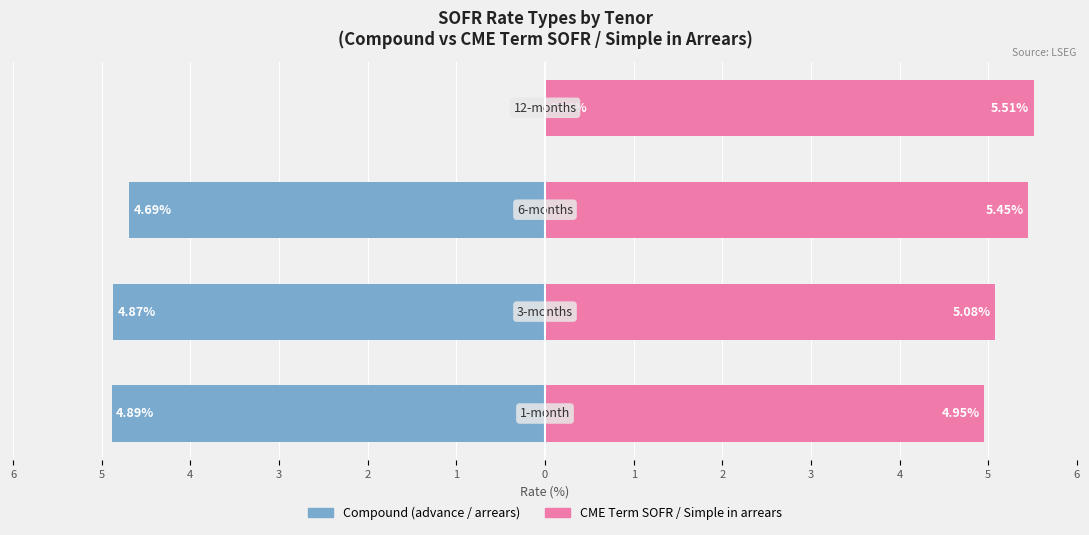

How many Compound (advance/arrears) values are between -4 and 0?

1